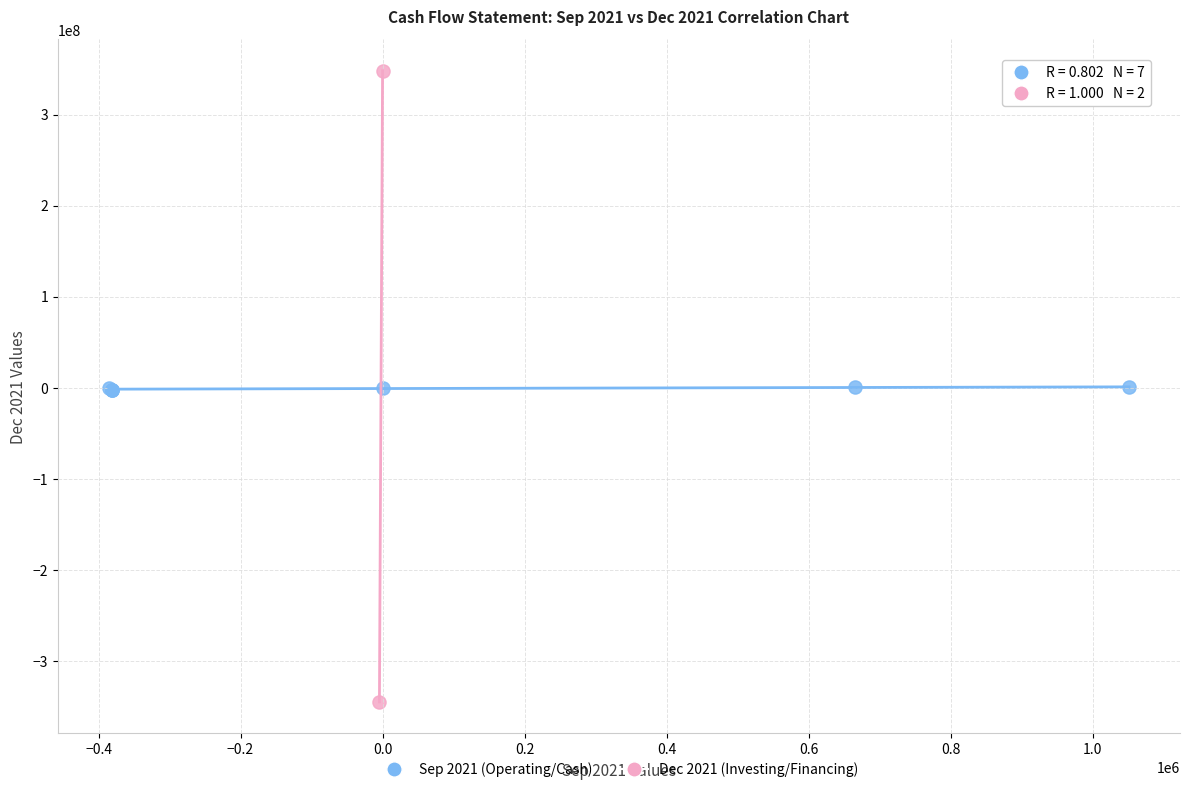

Which series contains the highest Y value?

Dec 2021 (Investing/Financing)